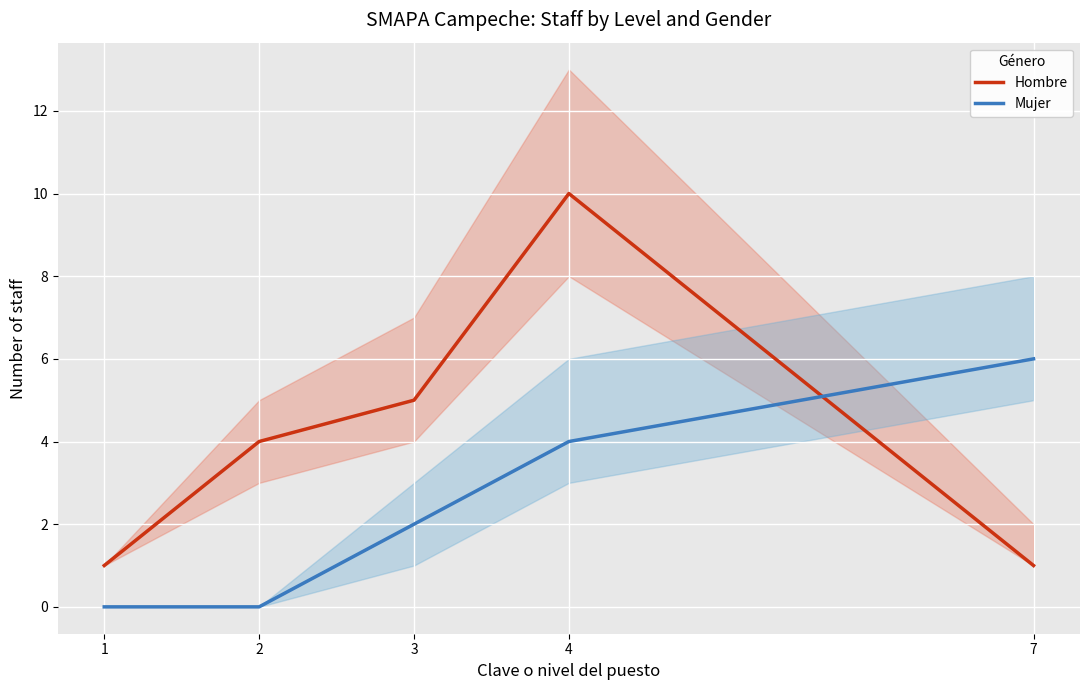

What is the difference between the second highest and minimum values in the Mujer series?

4